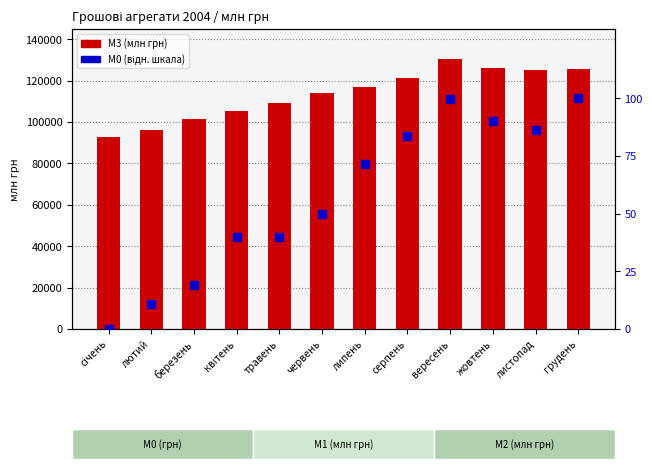

At how many categories does at least one series exceed 22937?

12